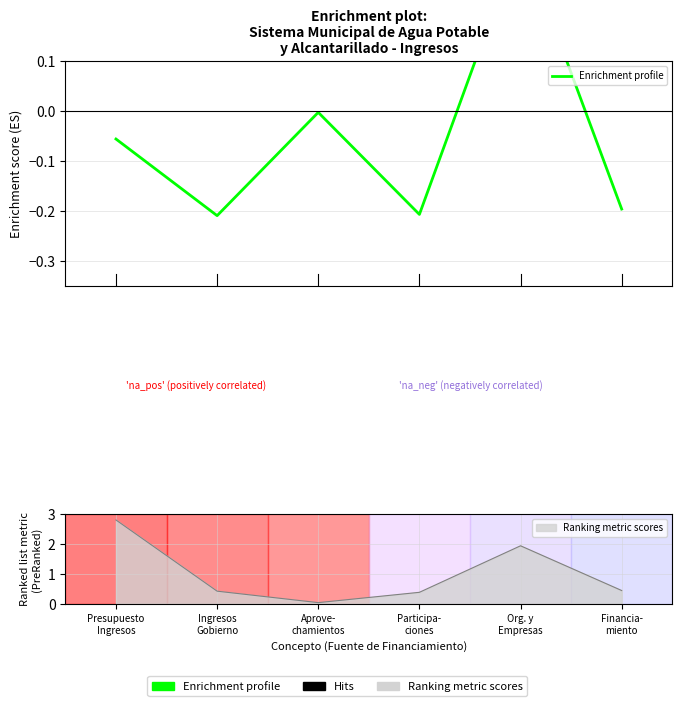

At which category does the chart reach its minimum across all series?

Ingresos
Gobierno